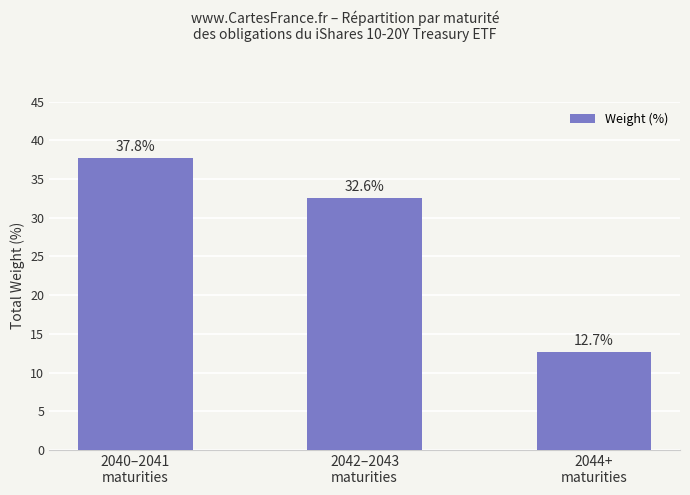

How many values exceed 32?

2